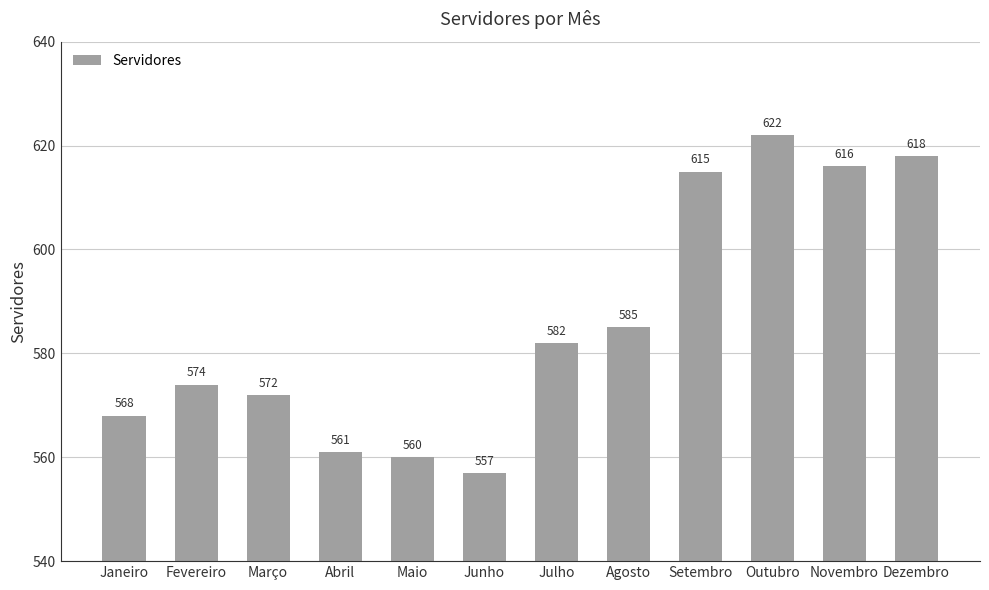

What is the difference between the maximum and minimum values?

65